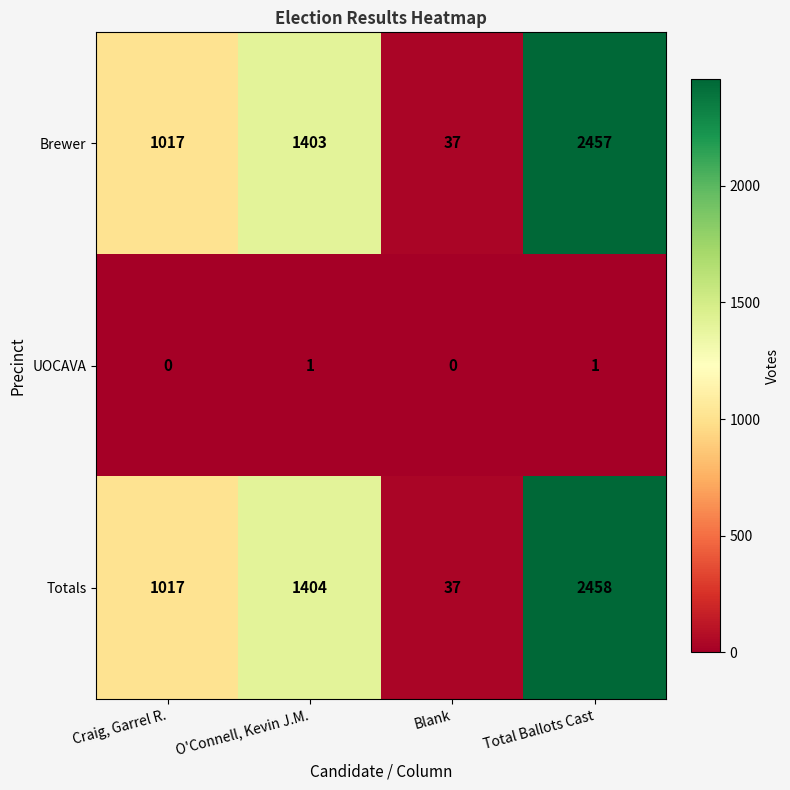

Which label corresponds to the largest value in the chart?

Total Ballots Cast